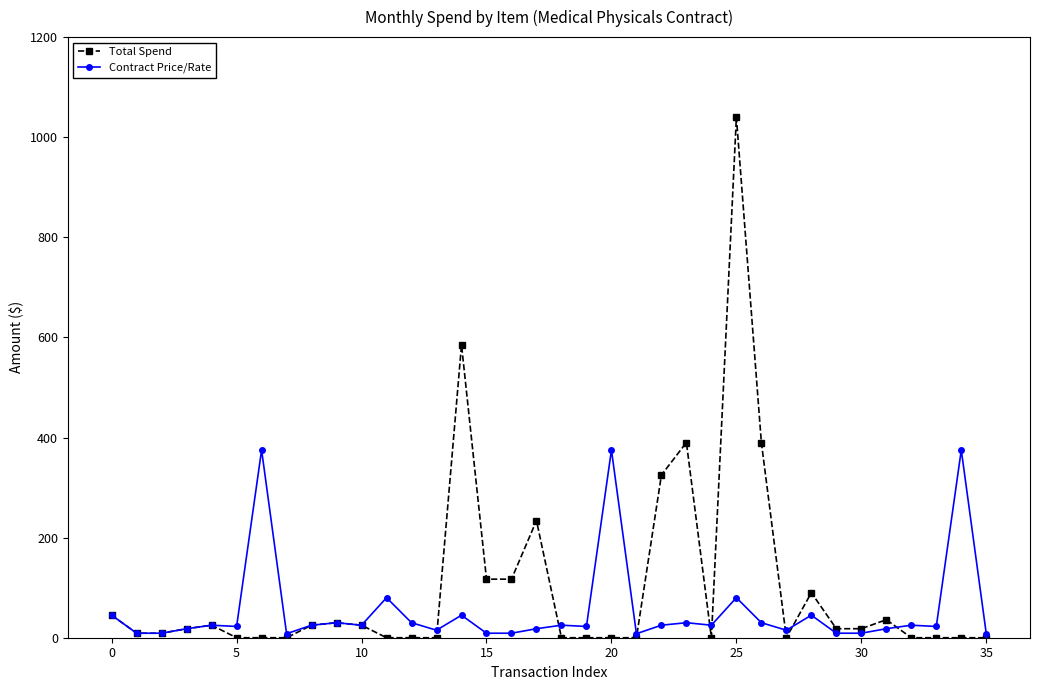

At how many categories does at least one series exceed 58?

13